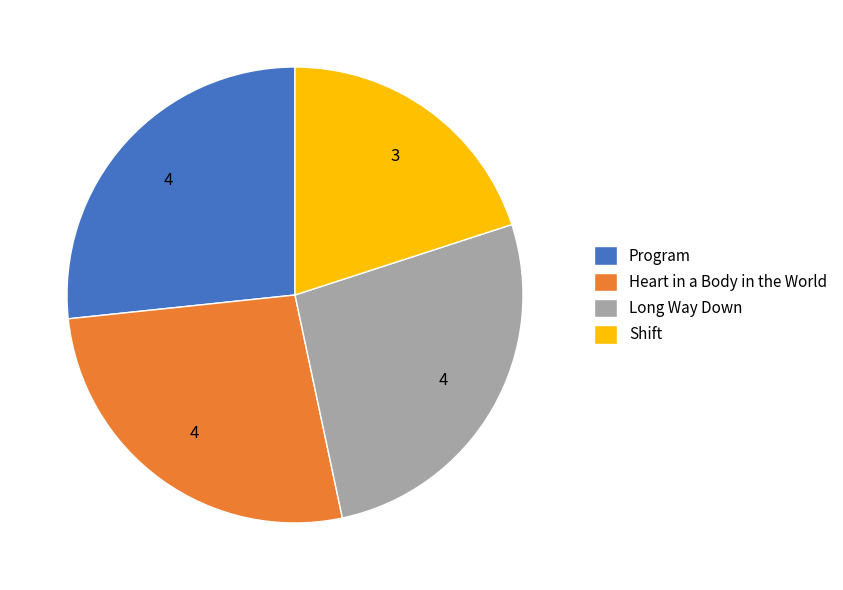

Is there any slice that represents more than half of the pie?

No